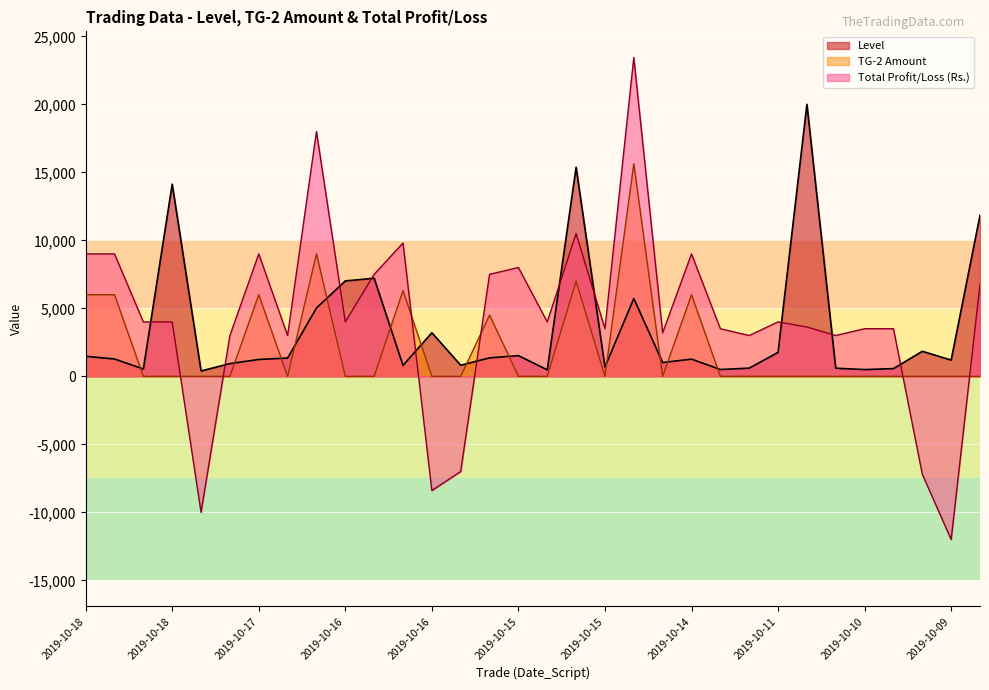

Which label corresponds to the smallest value in the chart?

2019-10-09